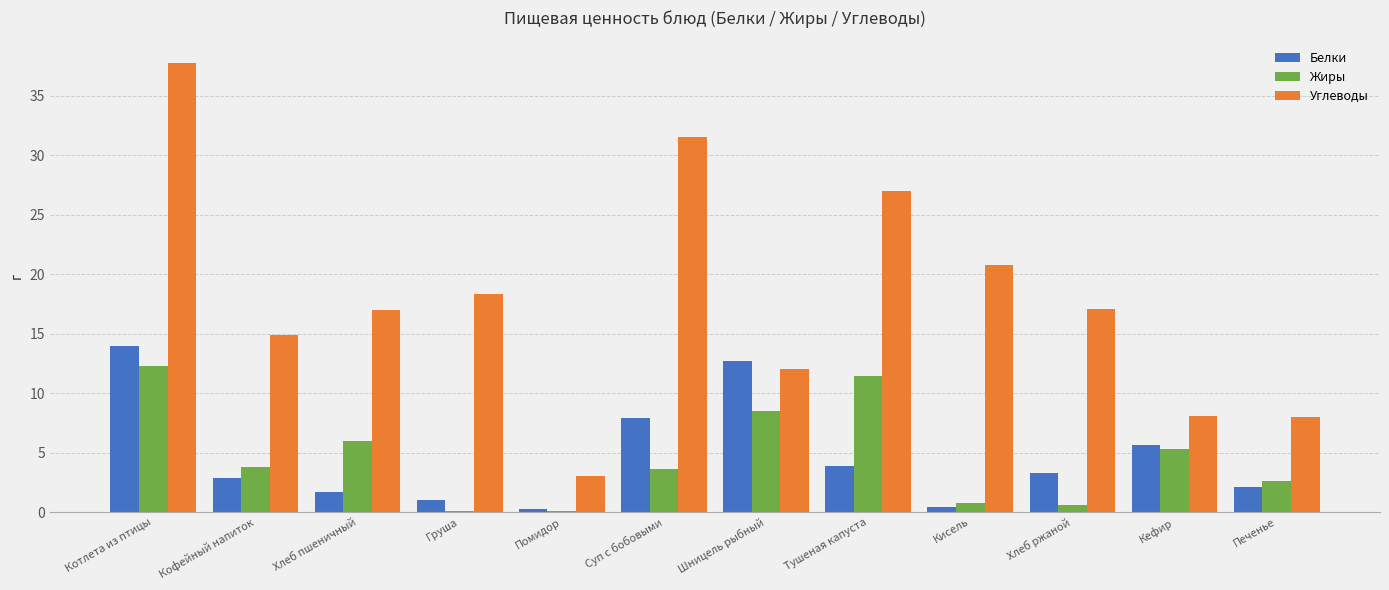

Read the Жиры value at Шницель рыбный.

8.5